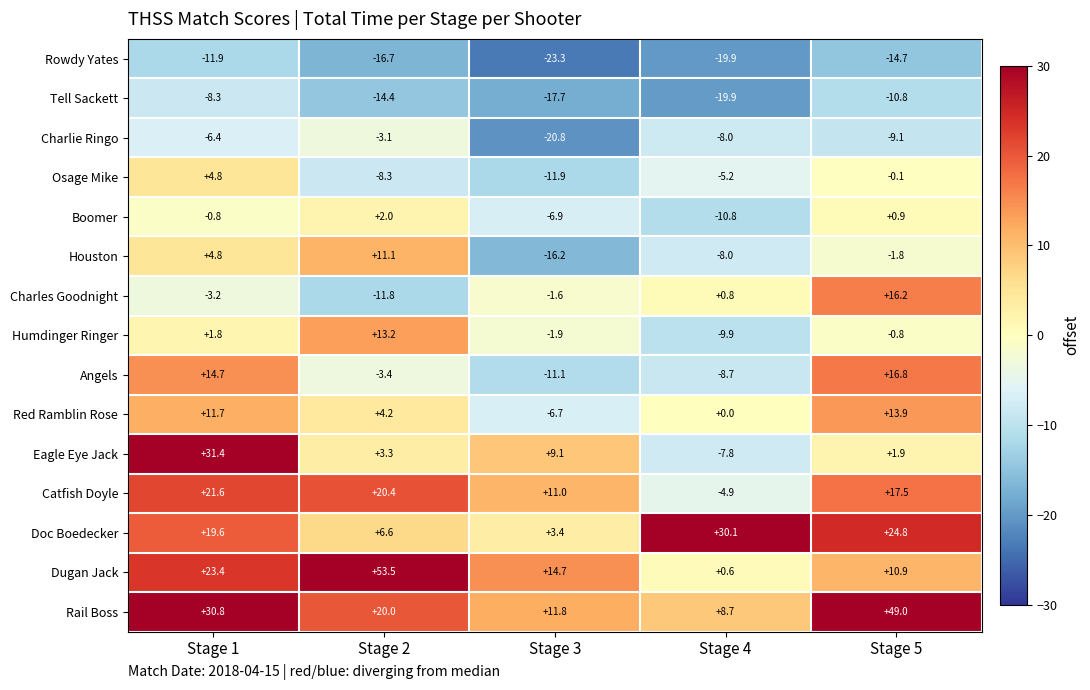

What is the sum of all Charlie Ringo values?

-47.4